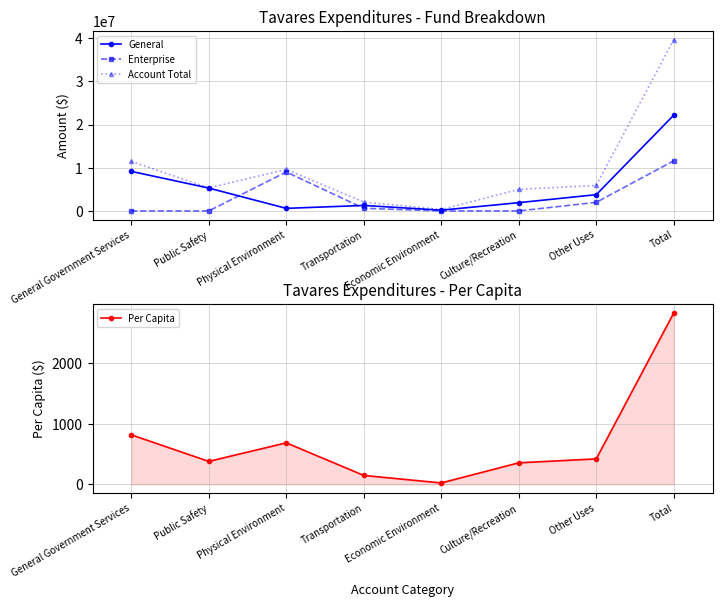

Is the value of Account Total at Physical Environment greater than the value of Enterprise at Economic Environment?

Yes